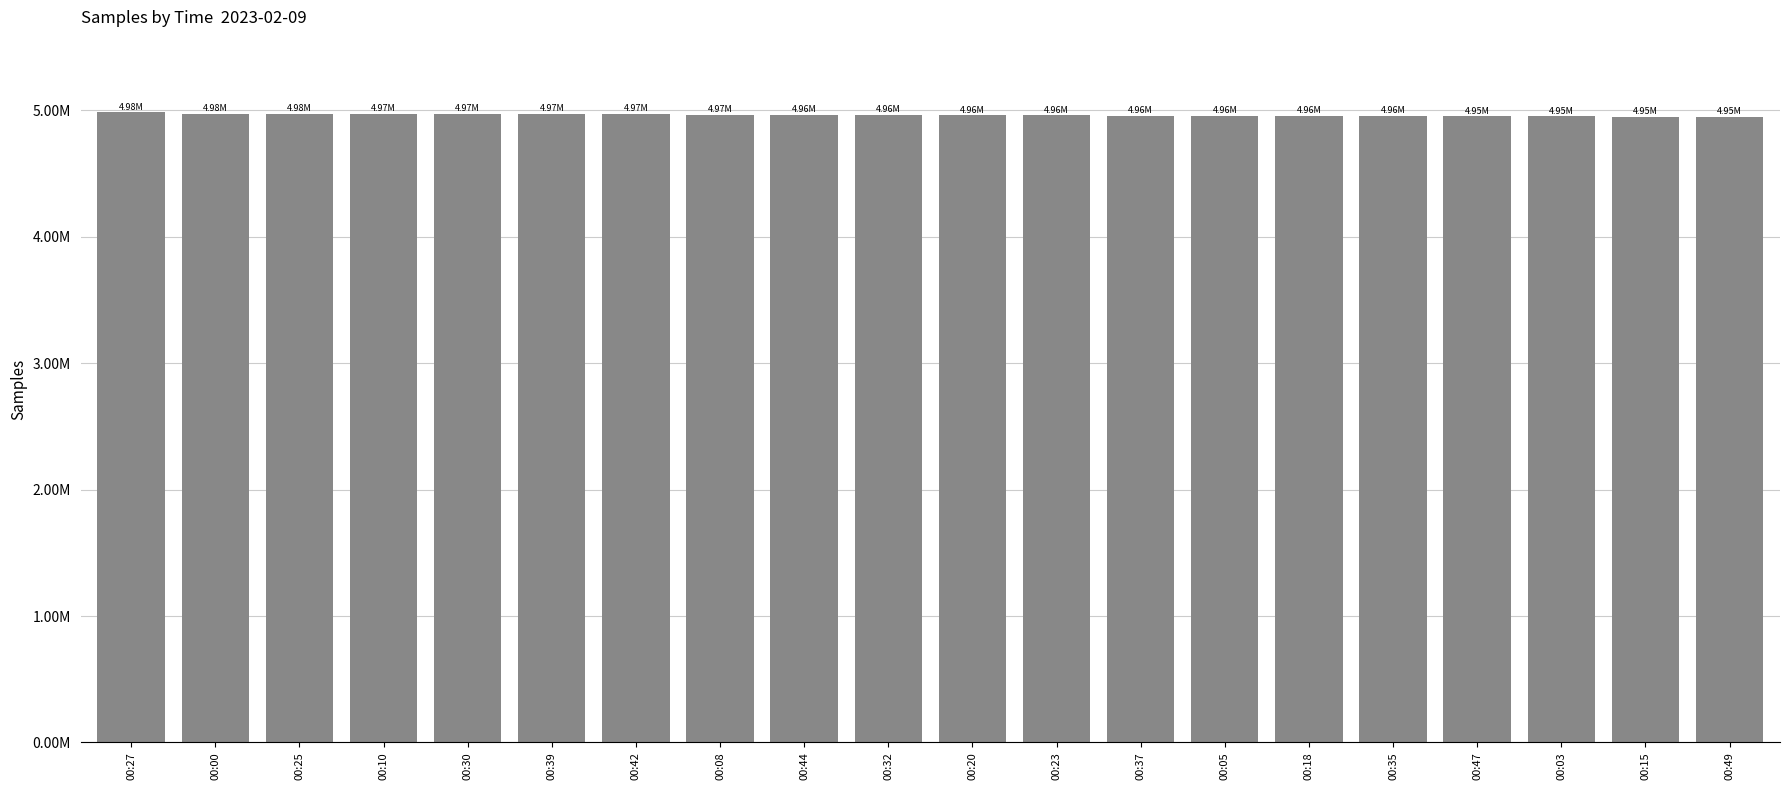

What is the value of the 17th bar from the left?

4953316